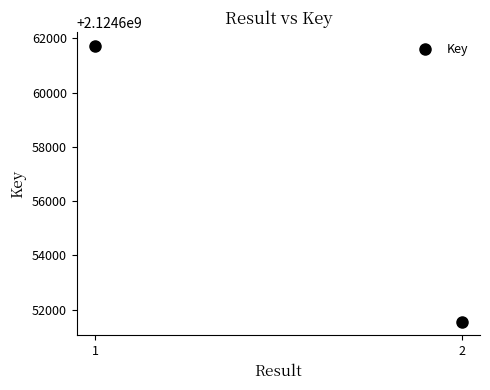

Where is the data nearest to the value 2124656649?

1